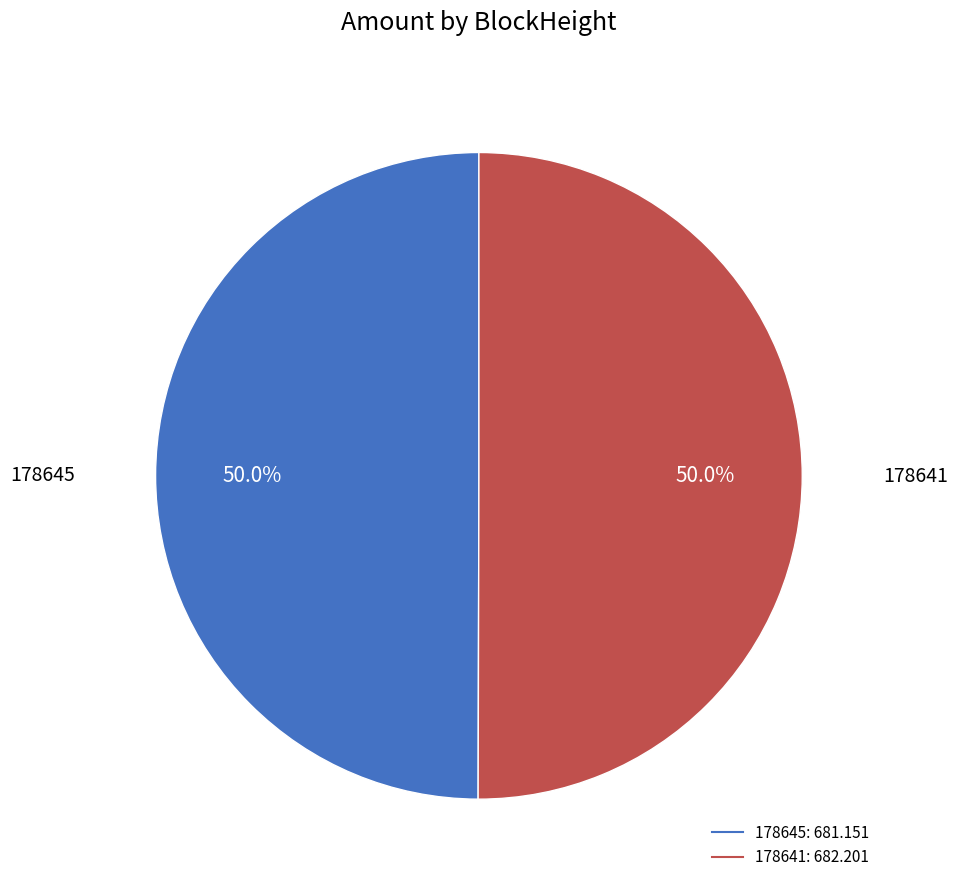

What portion of the pie excludes 178645?

50.0%